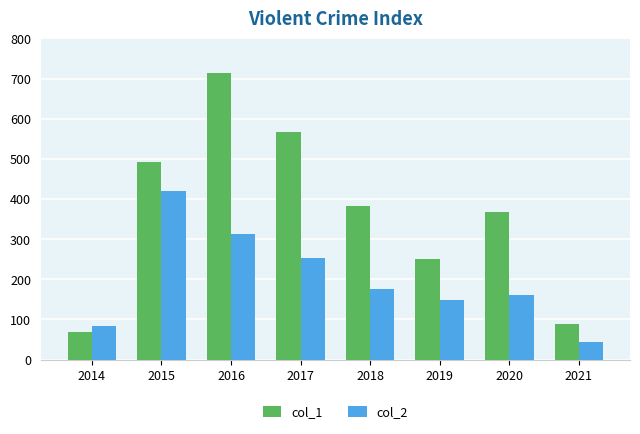

Read the col_2 value at 2017.

253.0